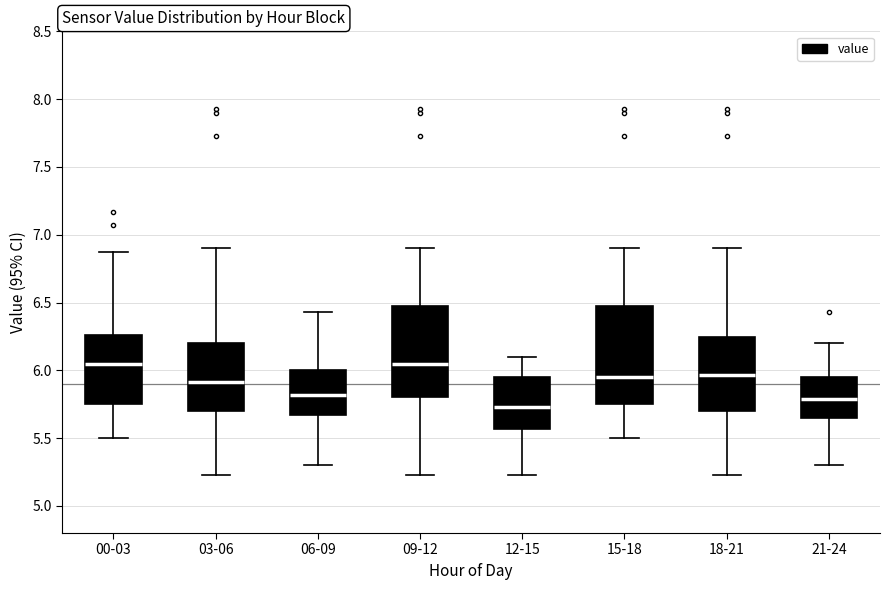

Which box is the tallest, from its lower edge to its upper edge?

15-18